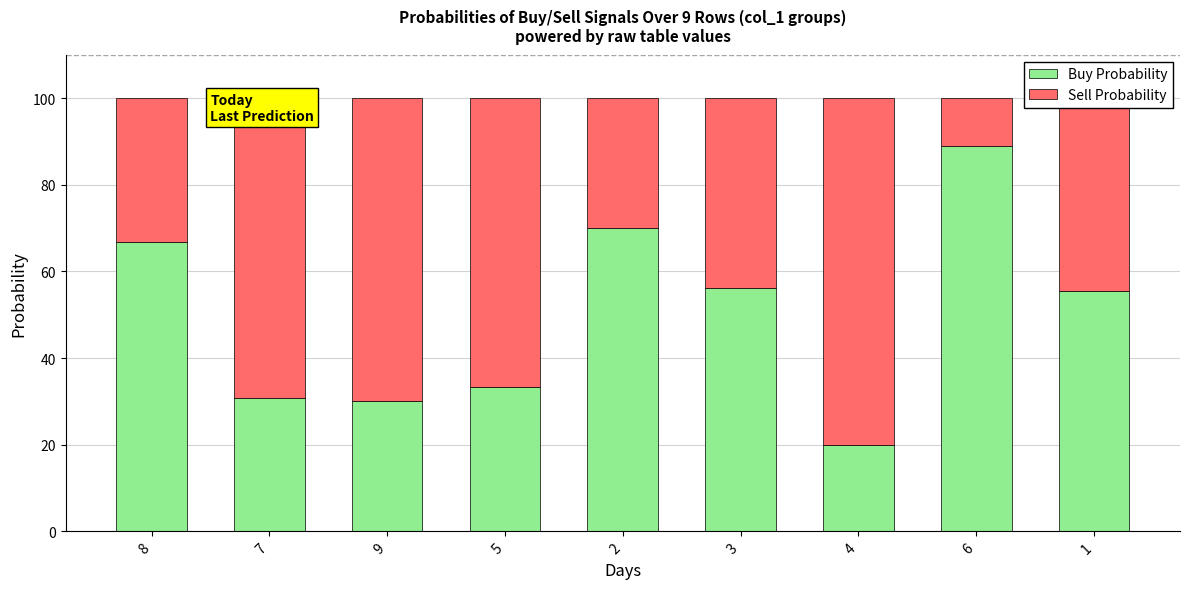

What is the difference between the maximum and minimum values in the Buy Probability series?

68.9